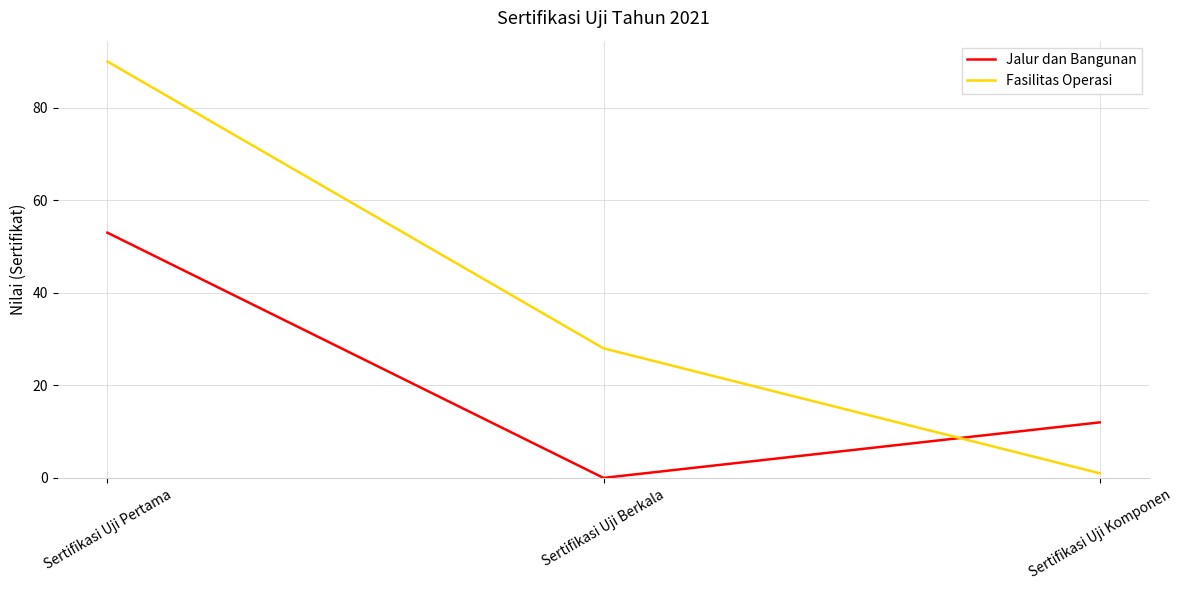

How many positive values does the Jalur dan Bangunan series have?

2